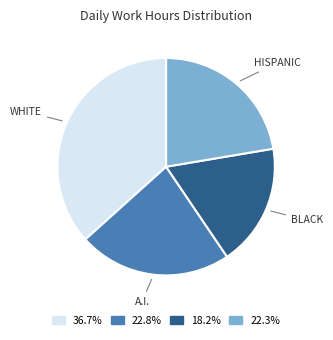

Is there any slice that represents more than half of the pie?

No